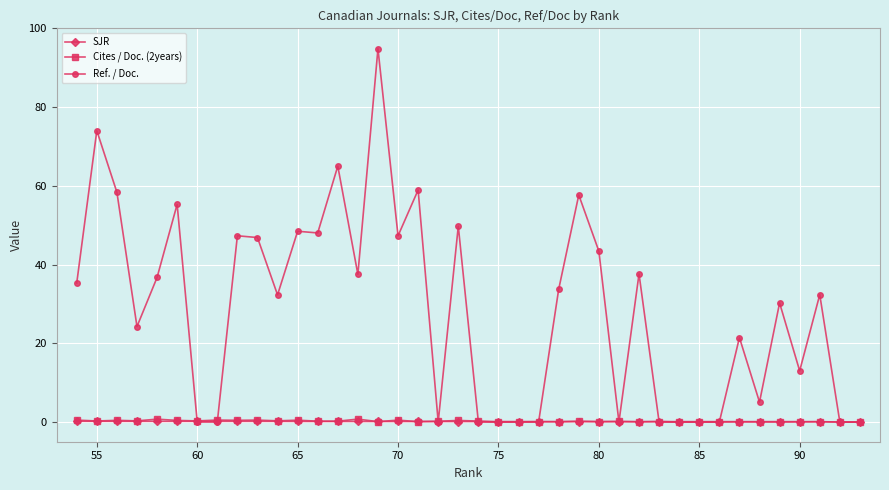

True or false: Cites / Doc. (2years) has a value of 0.0 at 90.

True